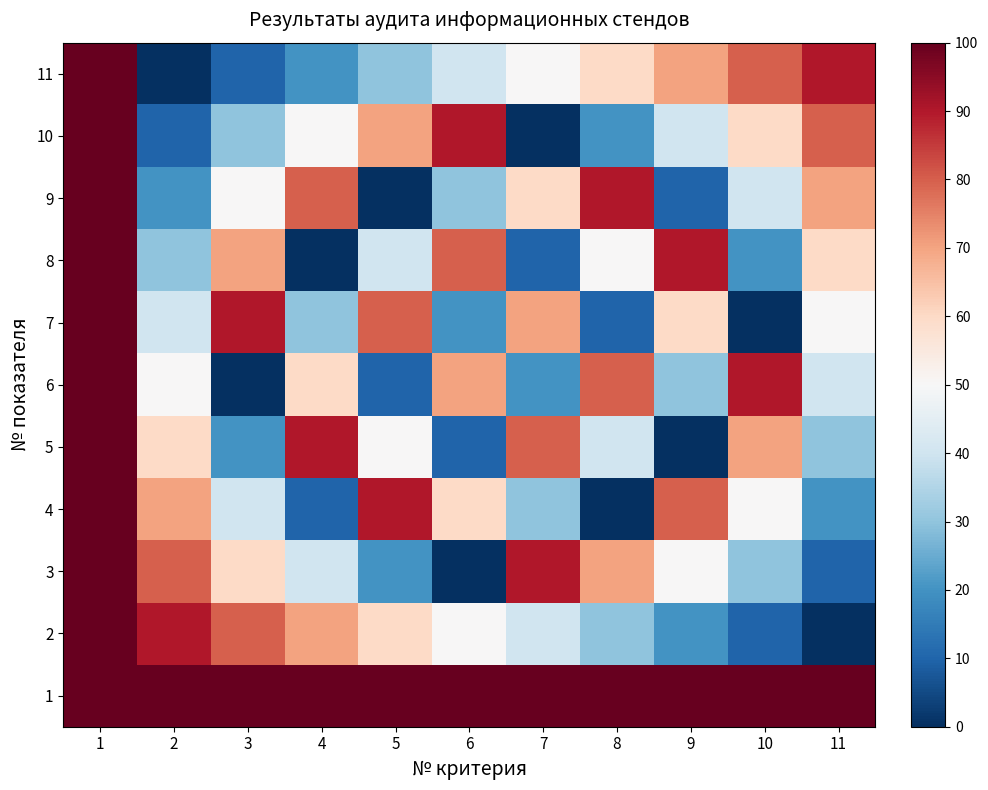

List the series in order of their peak value, lowest first.

1, 2, 3, 4, 5, 6, 7, 8, 9, 10, 11